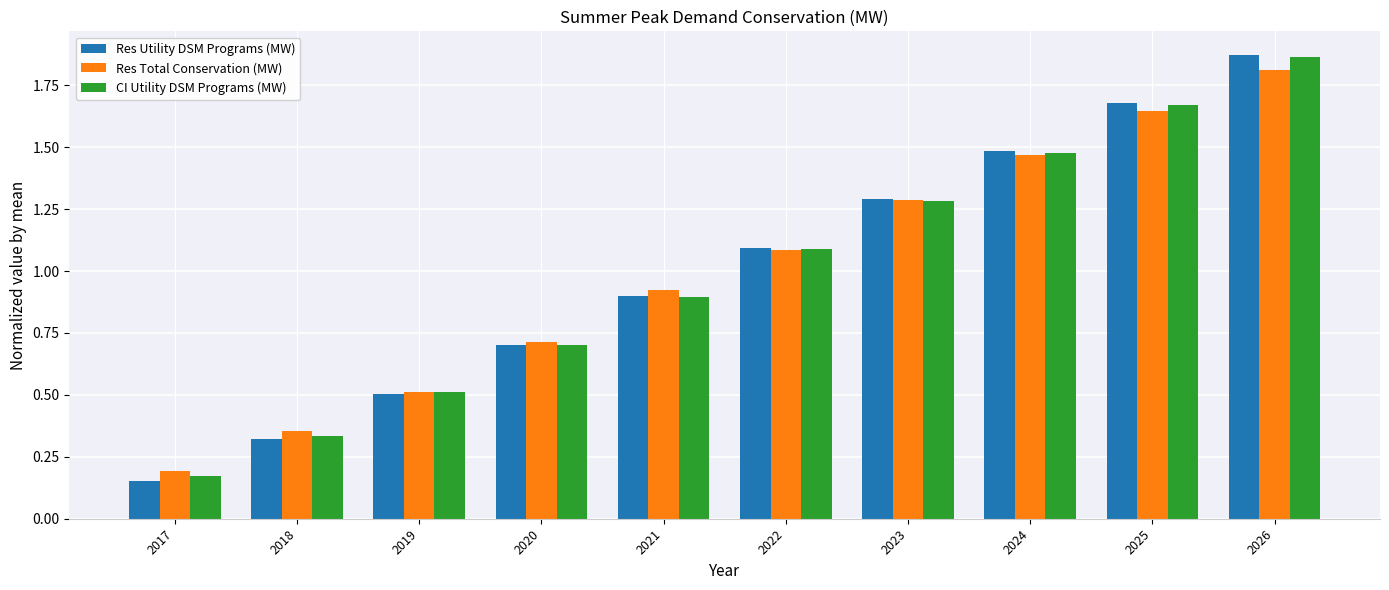

At which label does Res Total Conservation (MW) first exceed 1?

2022